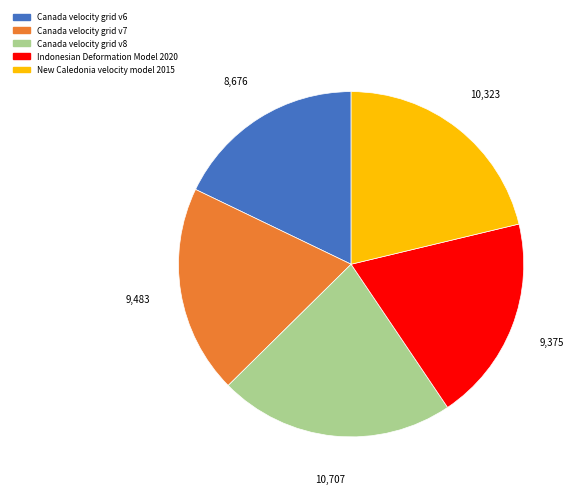

Do Canada velocity grid v8 and New Caledonia velocity model 2015 together represent more than half of the pie?

No